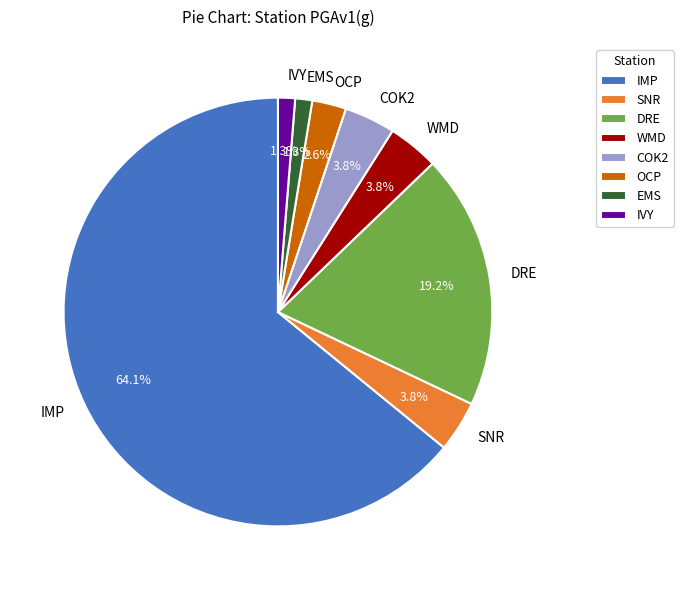

What portion of the pie excludes EMS?

98.7%